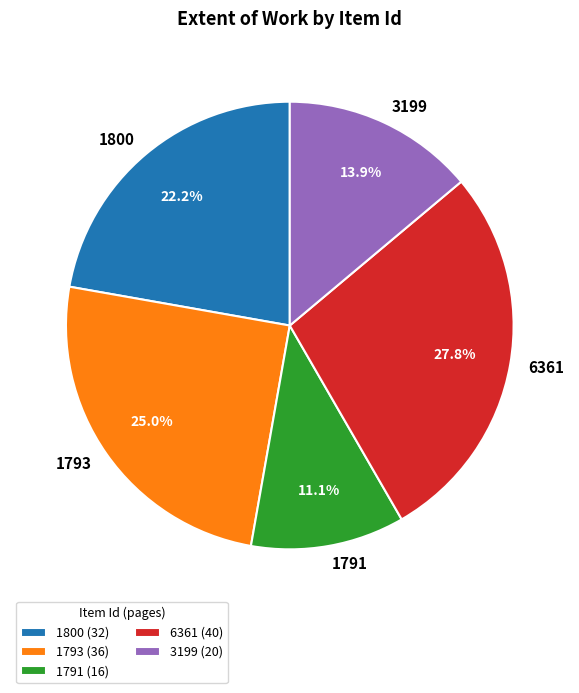

To the nearest percent, what portion does 1791 represent?

11%